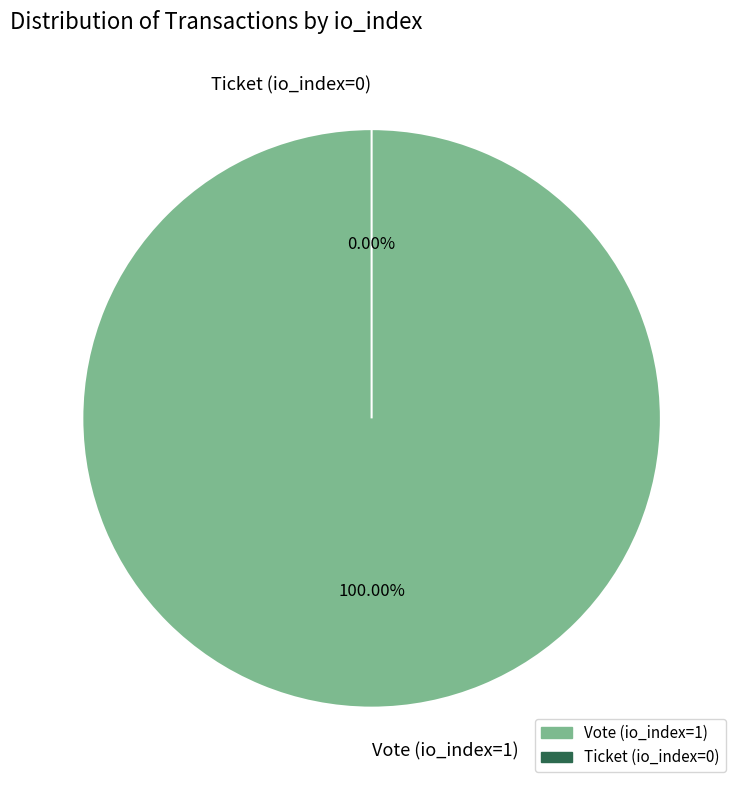

Which category has the smallest portion of the pie?

Ticket (io_index=0)